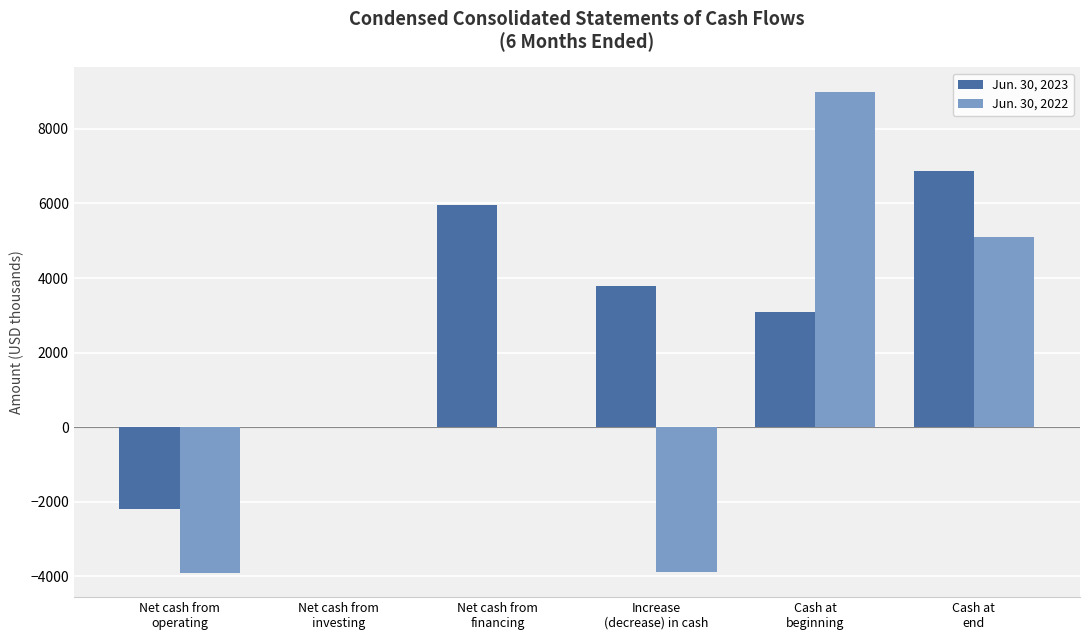

Are the bars horizontal?

No